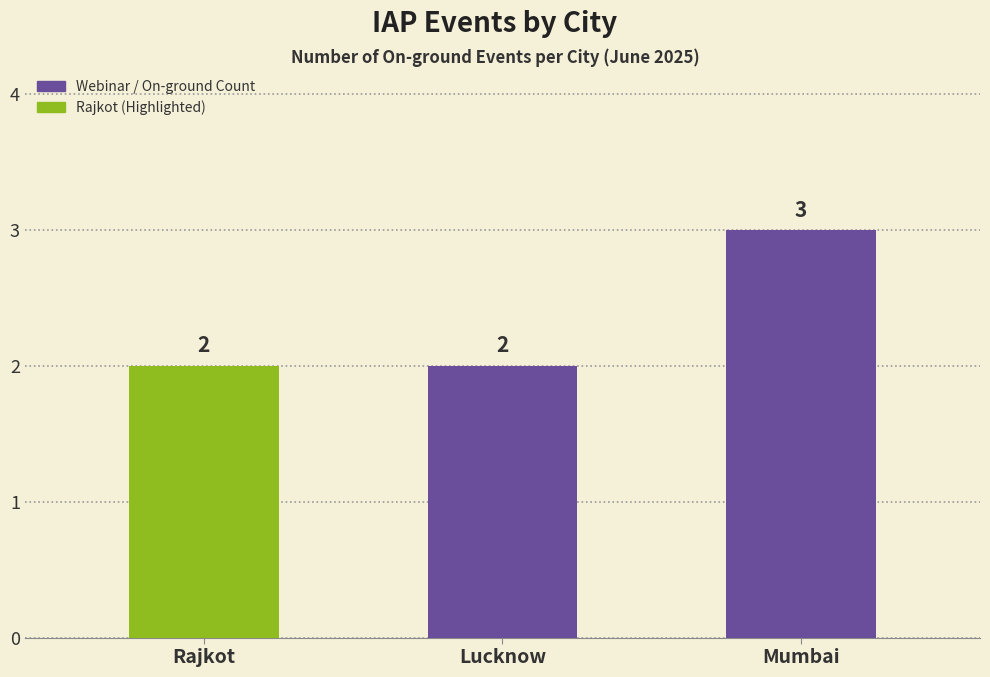

What is the label of the 3rd bar from the right?

Rajkot